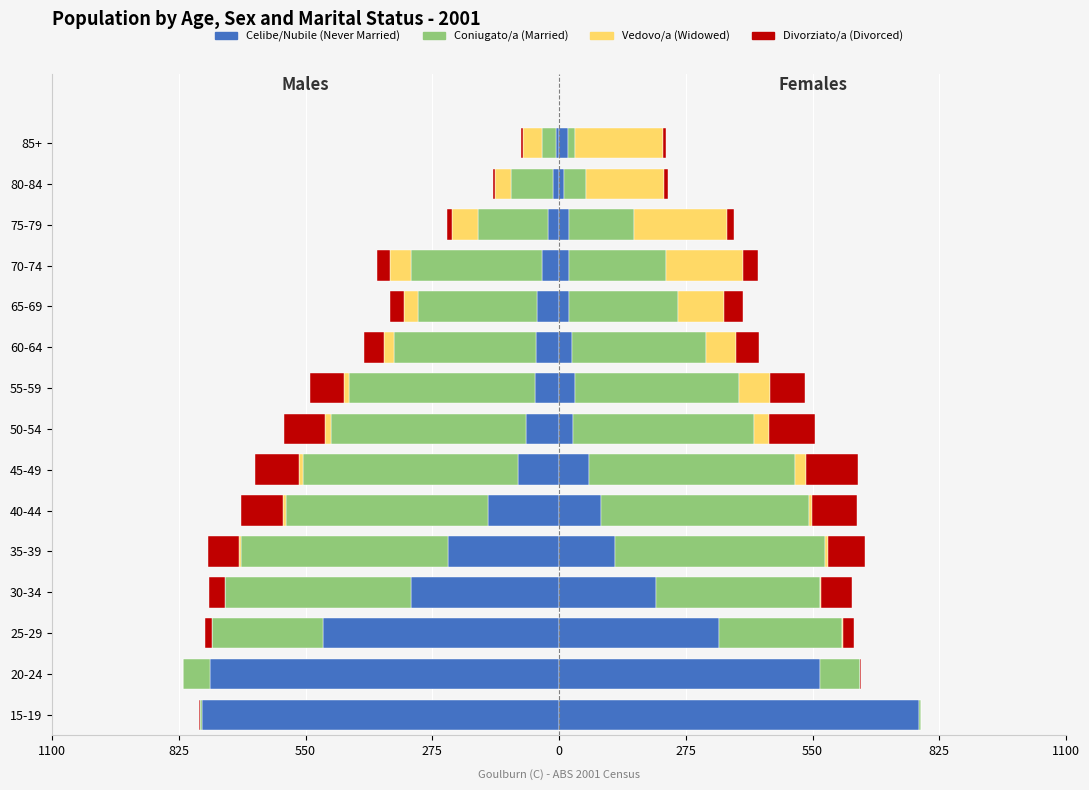

Is the value of Vedovo/a (Widowed) at 45-49 greater than the value of Celibe/Nubile (Never Married) at 20-24?

No